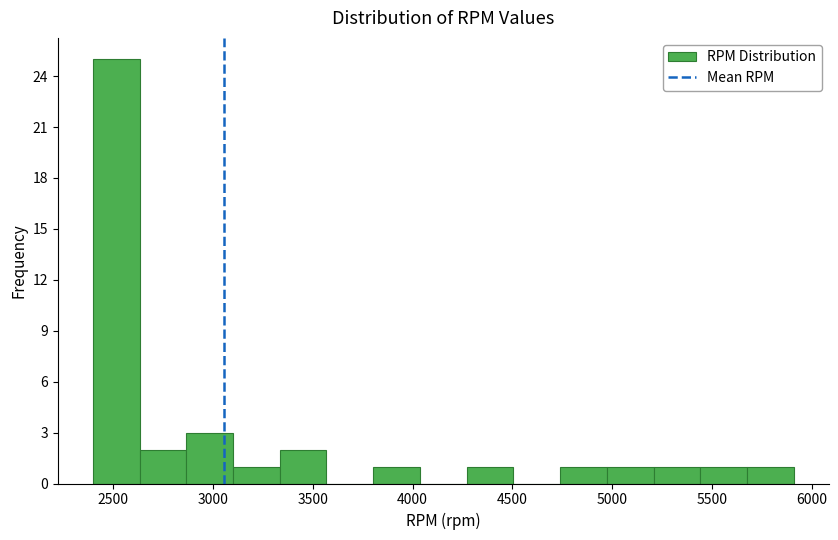

Which range on the x-axis has the tallest bar?

2400 to 2650